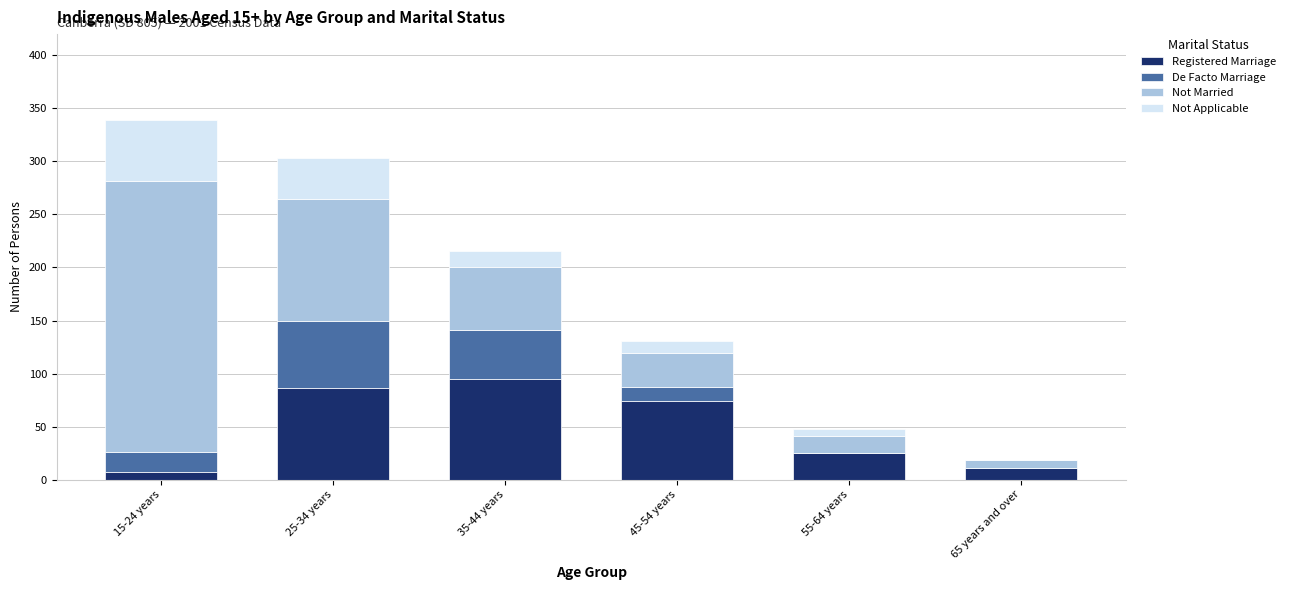

The Registered Marriage series shows 86 at 25-34 years. True or false?

True